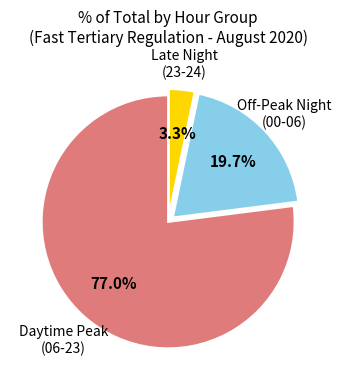

Does any single category account for the majority?

Yes